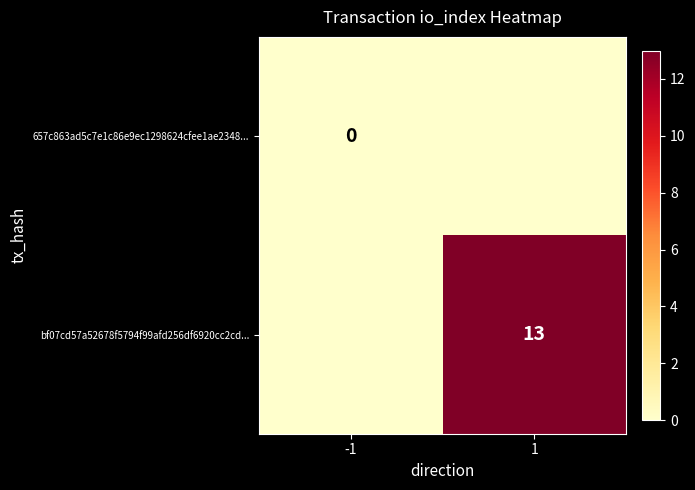

Is the value of bf07cd57a52678f5794f99afd256df6920cc2cd... at 1 greater than the value of 657c863ad5c7e1c86e9ec1298624cfee1ae2348... at -1?

Yes